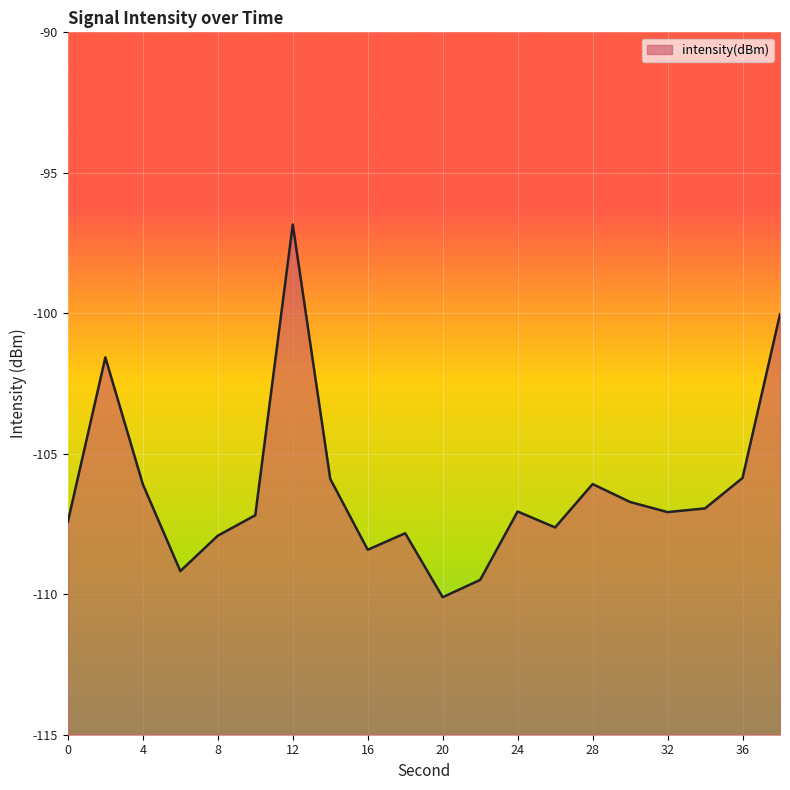

Rank the categories by value from highest to lowest.

12, 38, 2, 36, 14, 28, 4, 30, 34, 24, 32, 10, 0, 26, 18, 8, 16, 6, 22, 20